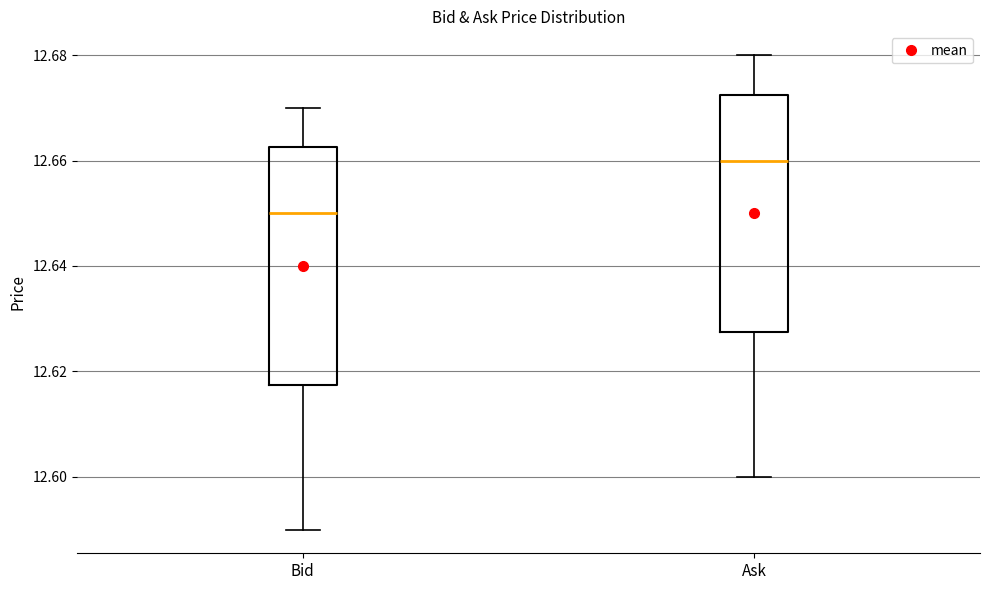

Reading left to right, transcribe this box plot: for each box, give where its median line is, the range the box spans, and where its two whiskers end, as read against the y-axis. The values are not printed on the chart, so give them approximately, as read against the axis.

Bid: median 12.650, box 12.618 to 12.662, whiskers 12.590 to 12.670
Ask: median 12.660, box 12.628 to 12.672, whiskers 12.600 to 12.680